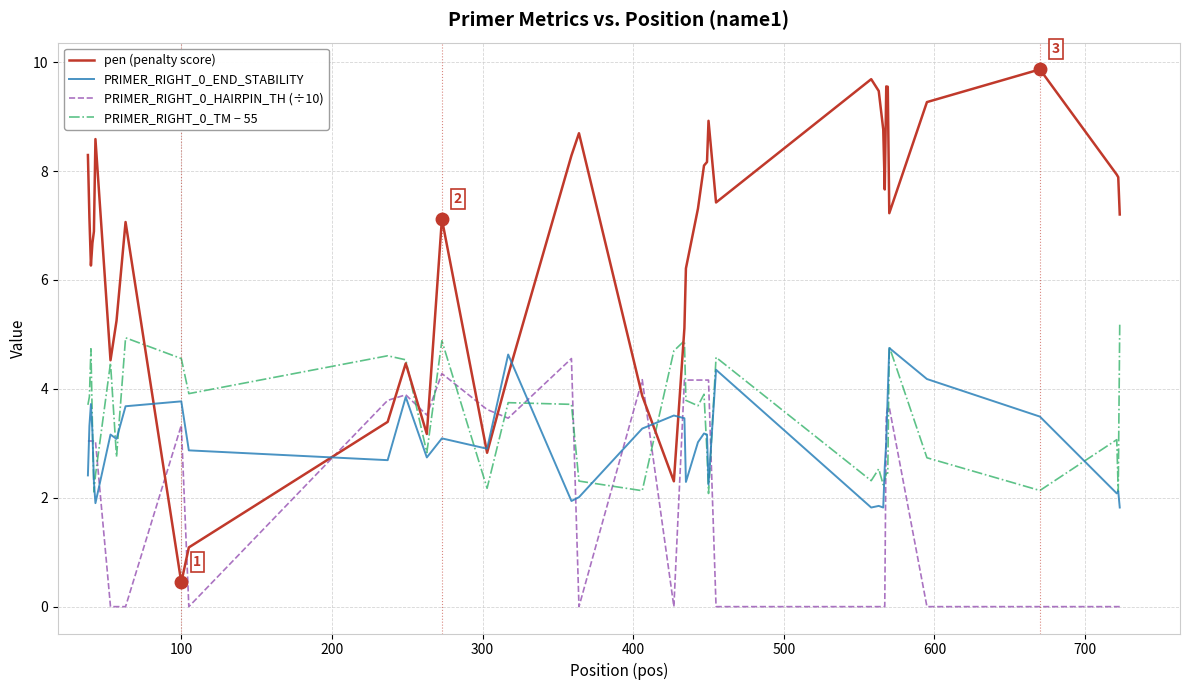

Which series has the largest total across all categories?

pen (penalty score)